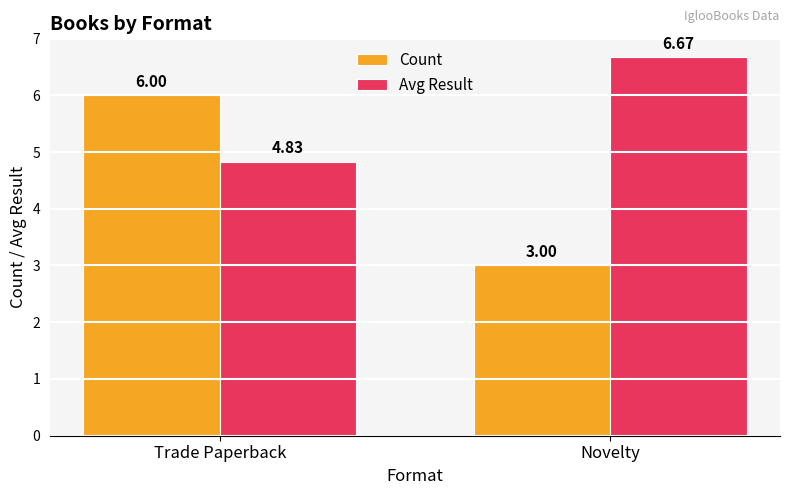

What is the value of the Count bar at the 2nd from the left?

3.0